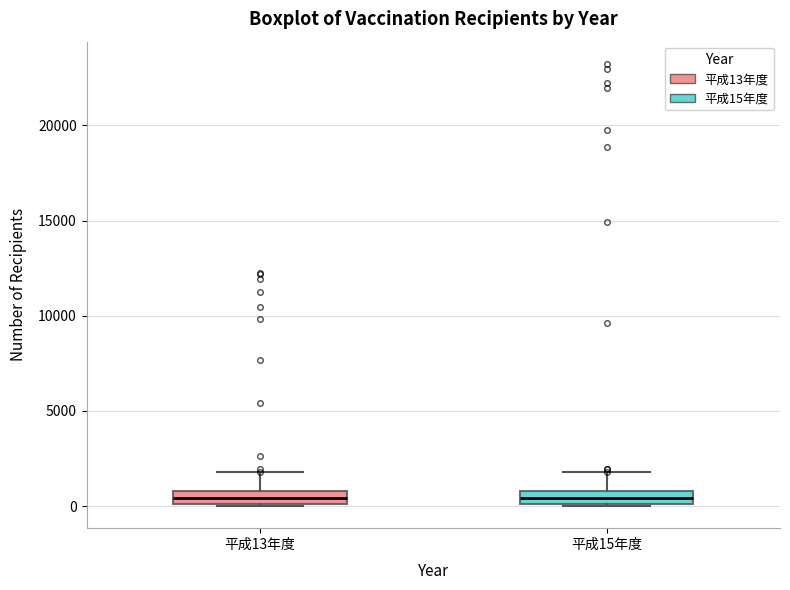

Where is the upper edge of the box for 平成15年度 on the y-axis? The values are not printed on the chart, so give them approximately, as read against the axis.

1000